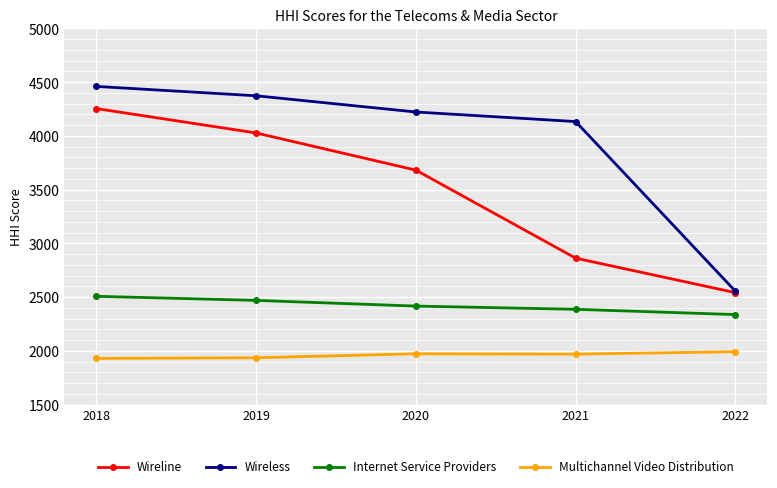

Which series has the widest spread of values?

Wireless